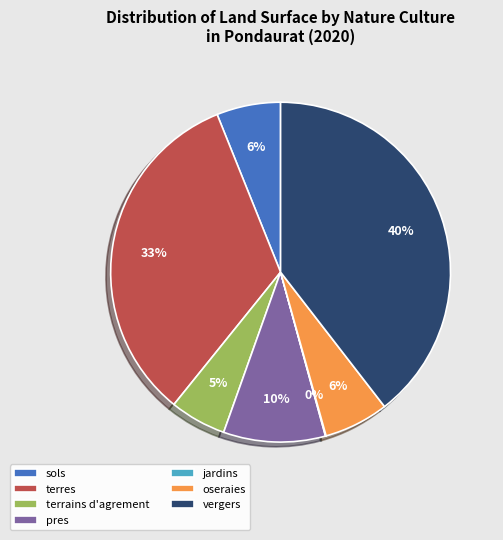

Approximately how many times larger is the value at oseraies compared to pres?

0.6